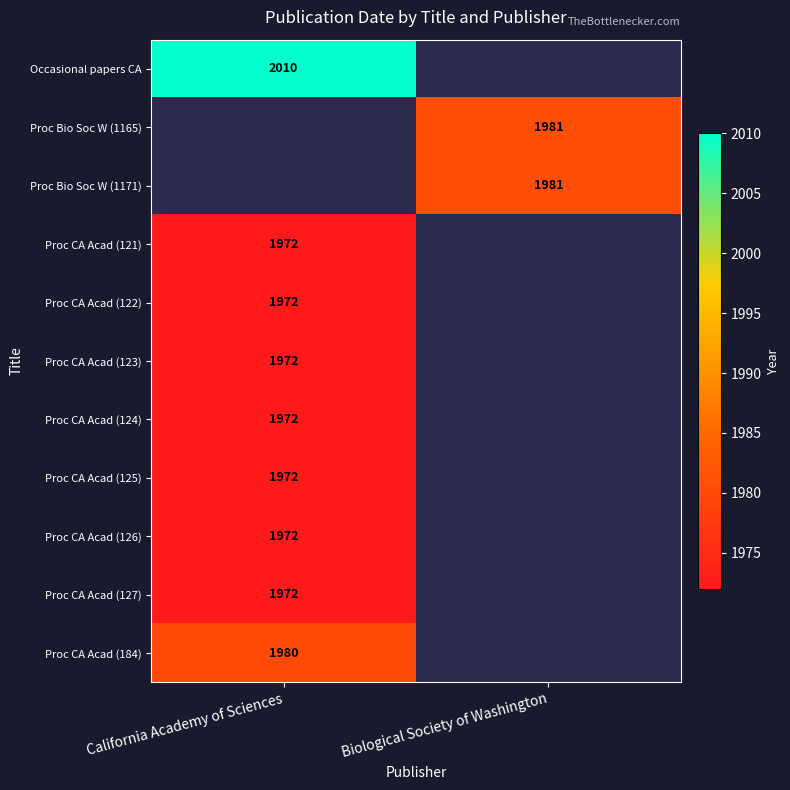

True or false: Proc Bio Soc W (1165) has a value of 587 at Biological Society of Washington.

False